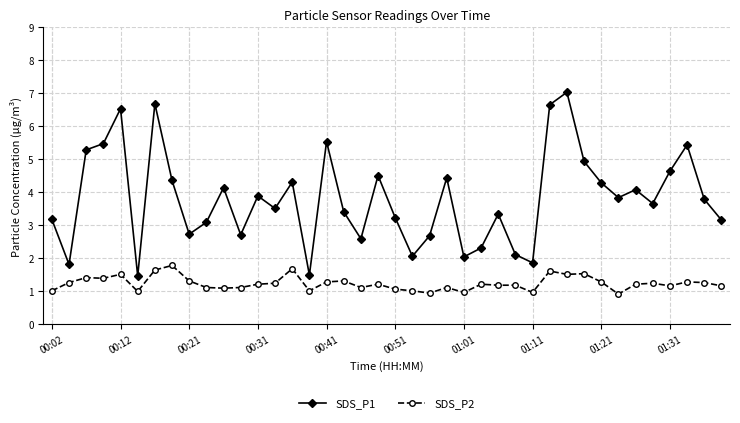

True or false: SDS_P2 has more than 0 points higher than both neighbors.

True